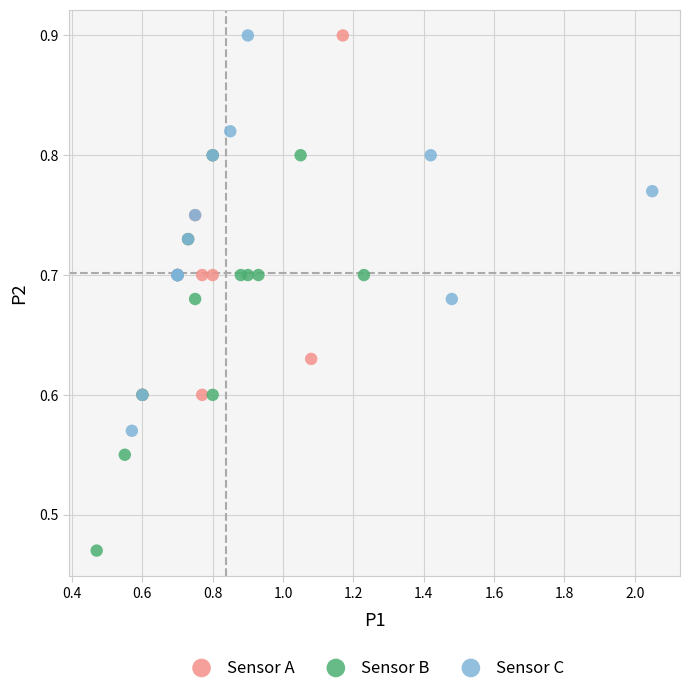

Which series reaches the minimum Y coordinate?

Sensor B